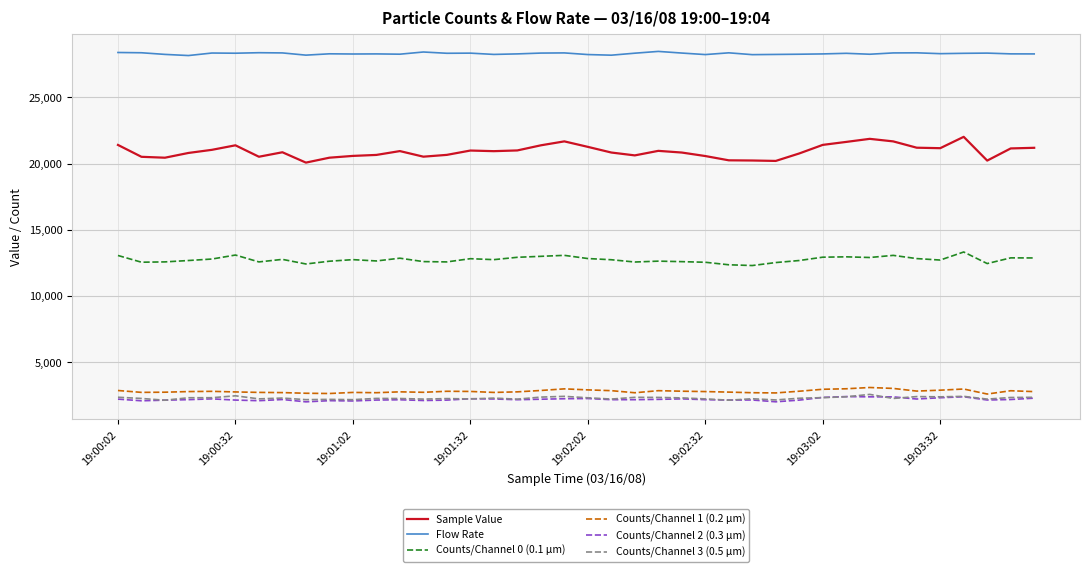

Which series has the largest total across all categories?

Flow Rate